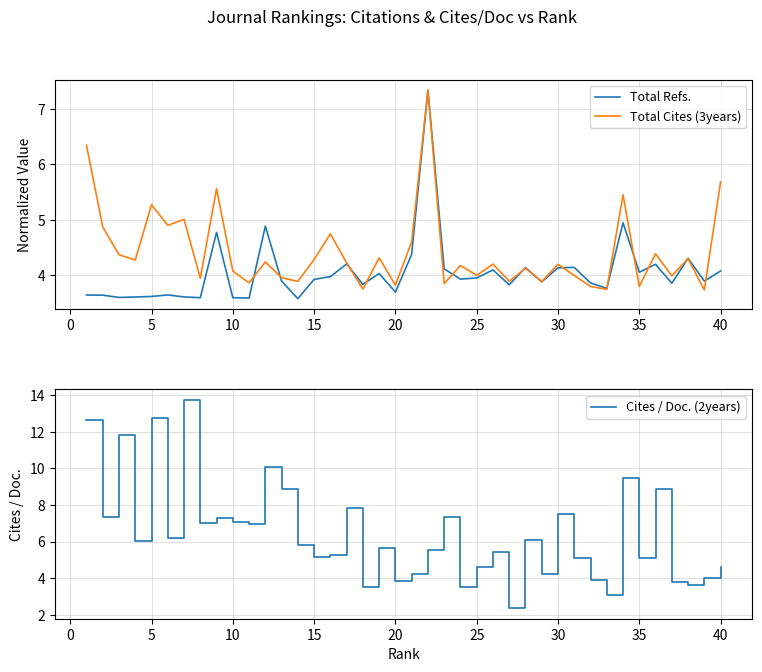

How many times do Total Refs. and Cites / Doc. (2years) cross each other?

12